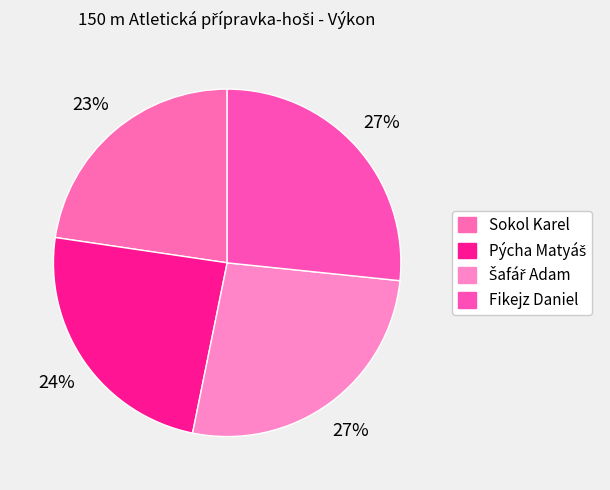

Between Fikejz Daniel and Šafář Adam, which is larger?

Fikejz Daniel